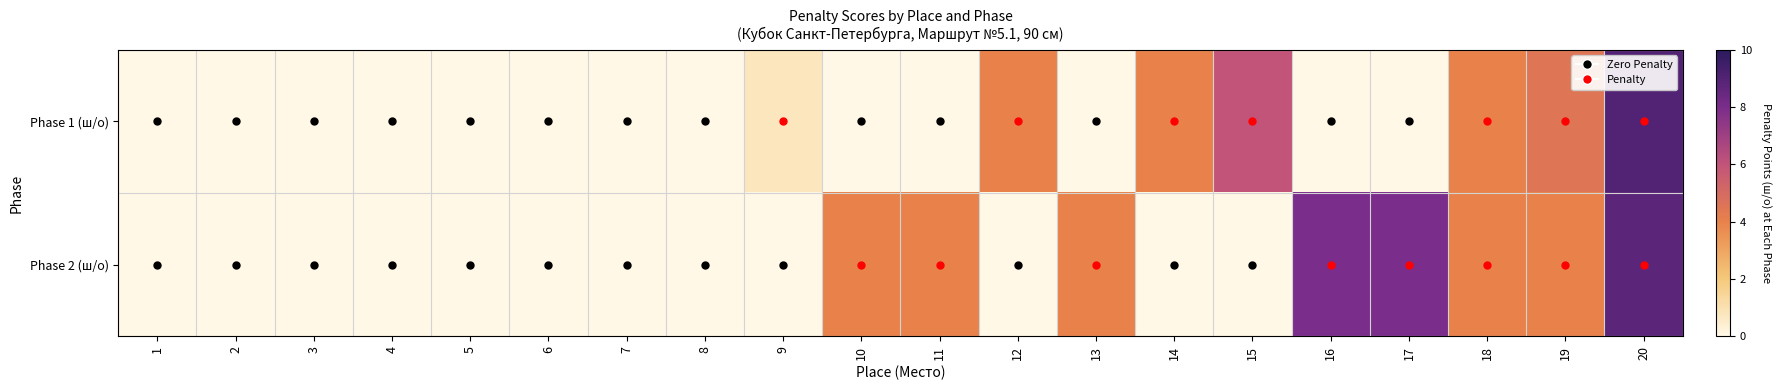

List the series in order of their overall mean, lowest first.

Phase 1 (ш/о), Phase 2 (ш/о)